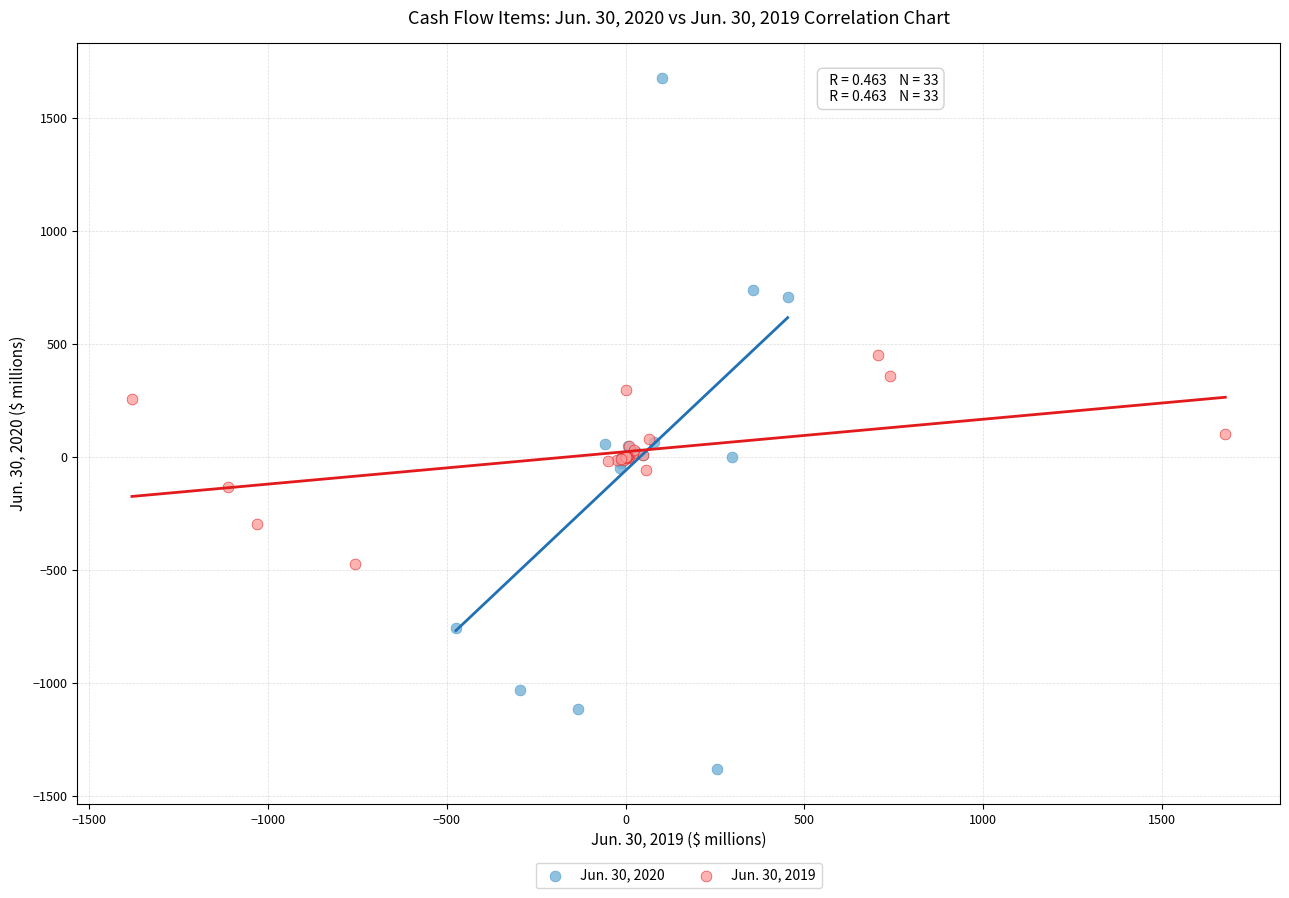

Which series contains the highest Y value?

Jun. 30, 2020